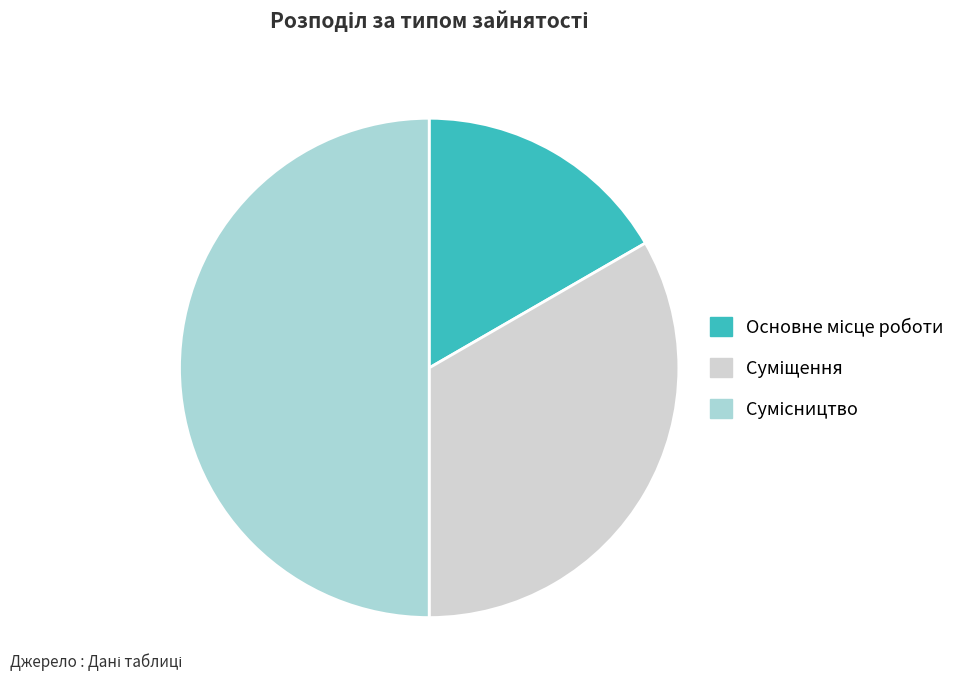

Does Основне місце роботи represent more than half of the total?

No